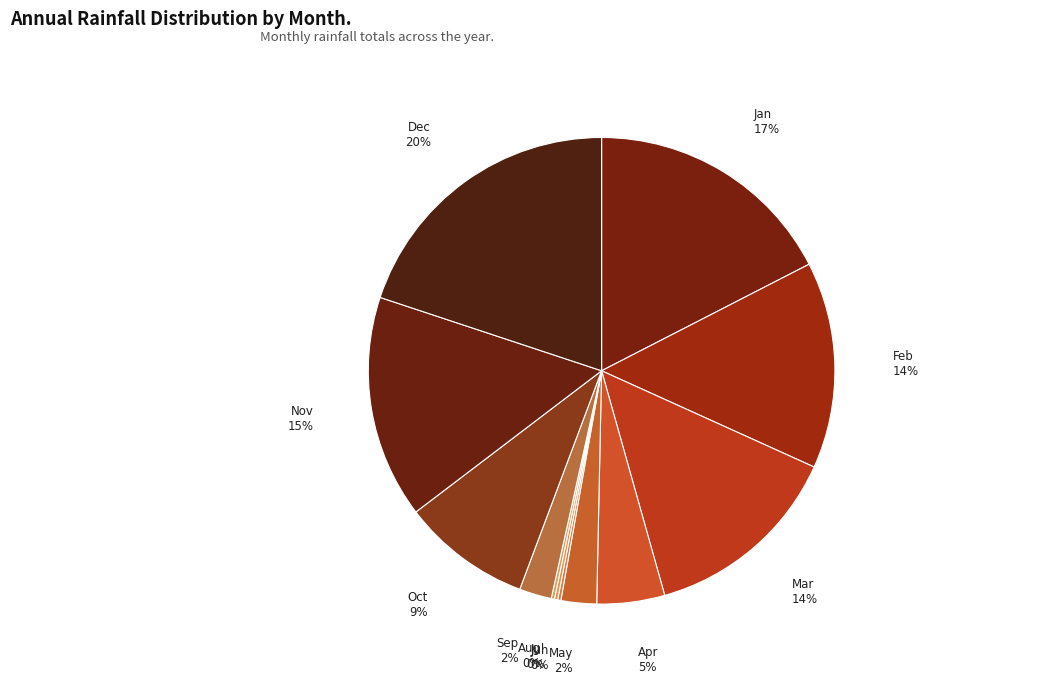

Combined, do Feb and Mar account for over 50%?

No